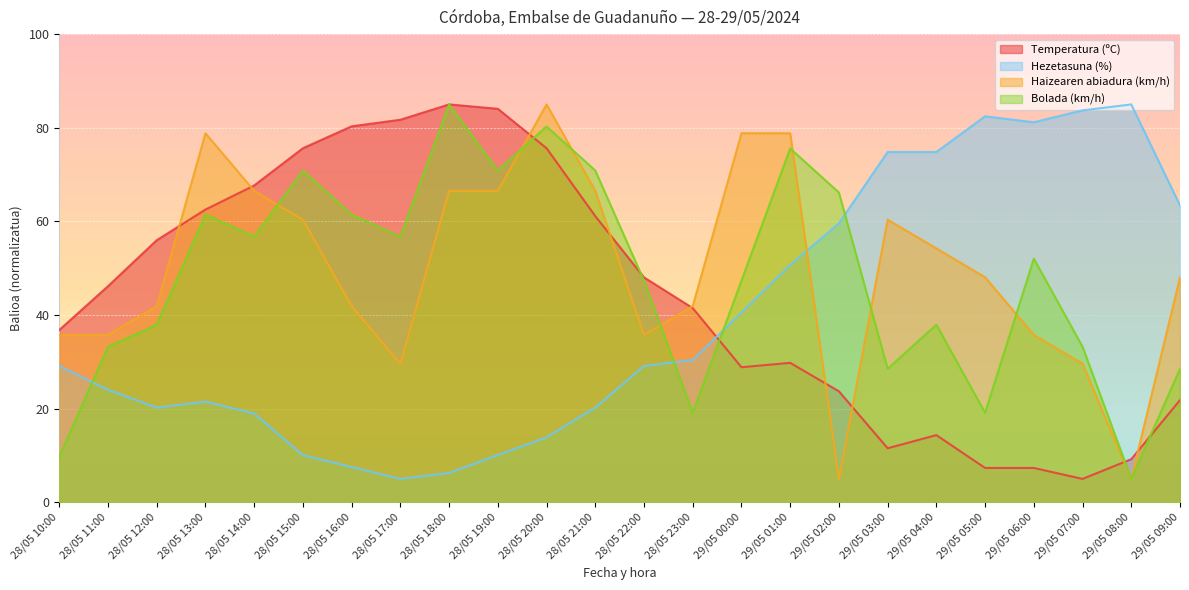

How many data points in Bolada (km/h) are above 52?

12